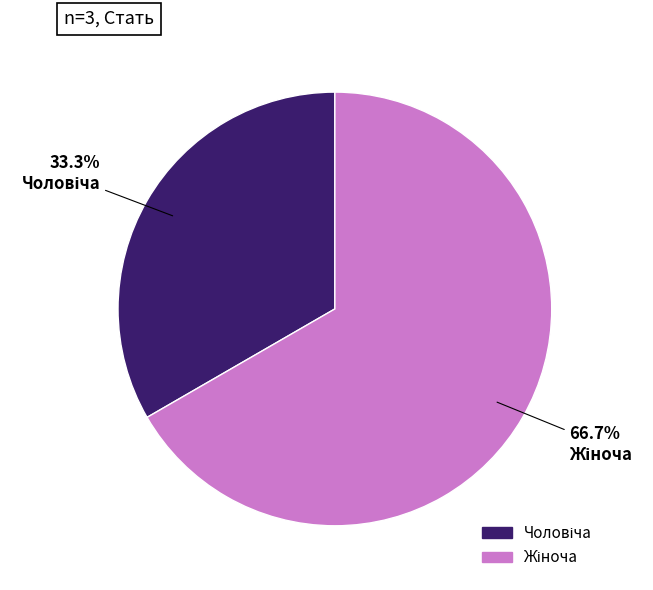

Is there any slice that represents more than half of the pie?

Yes